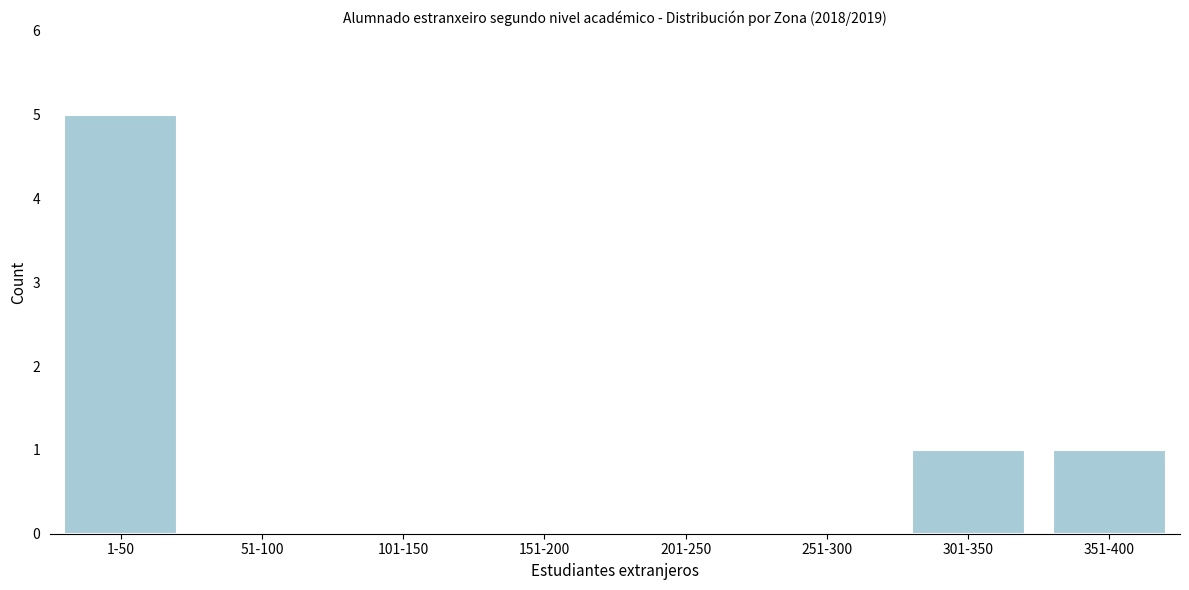

Reading left to right, list all the values displayed in this chart.

1-50=5	51-100=0	101-150=0	151-200=0	201-250=0	251-300=0	301-350=1	351-400=1